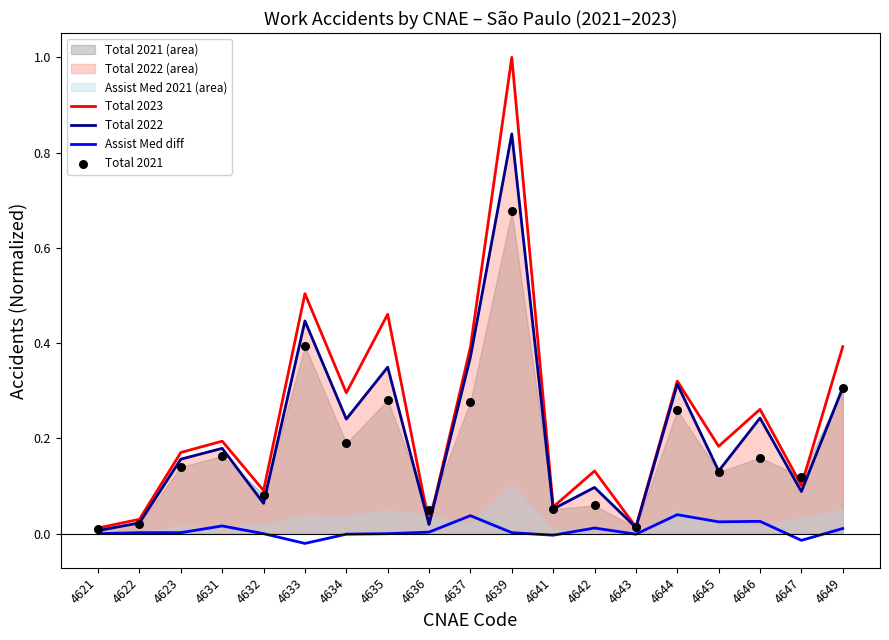

What is the total value across all series at 4637?

1.1